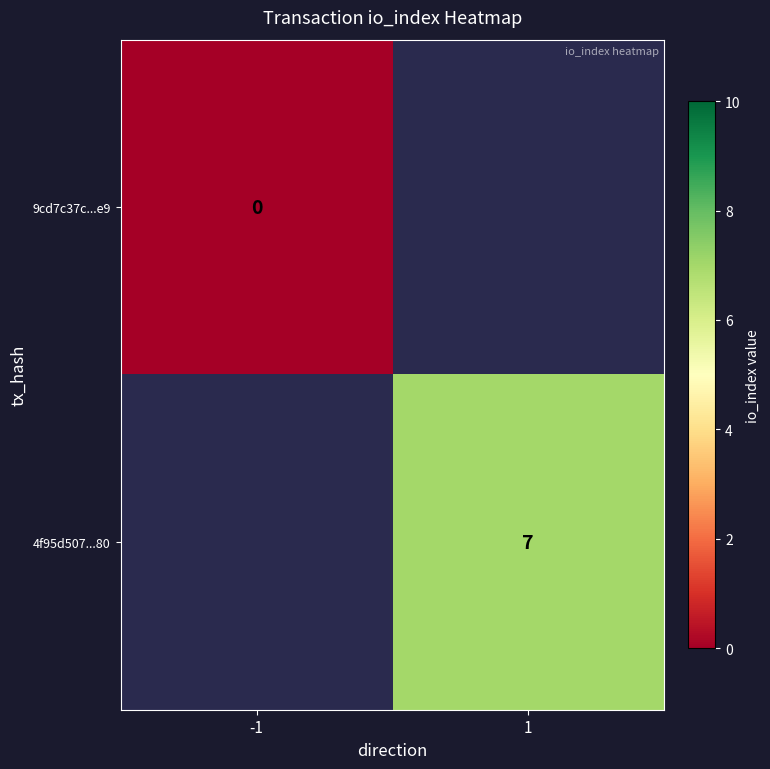

What is the maximum value shown in the chart?

7.0